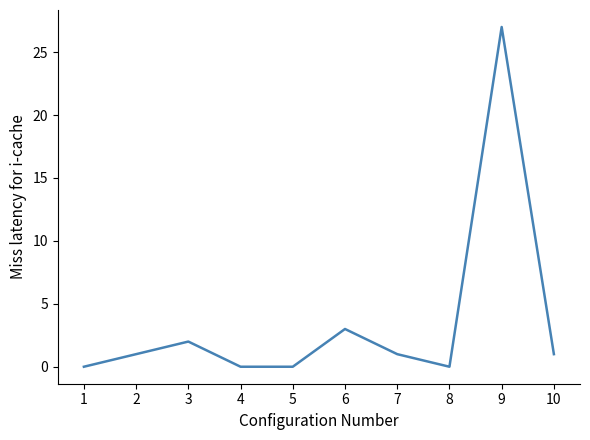

True or false: the data shows -17 at 4.

False